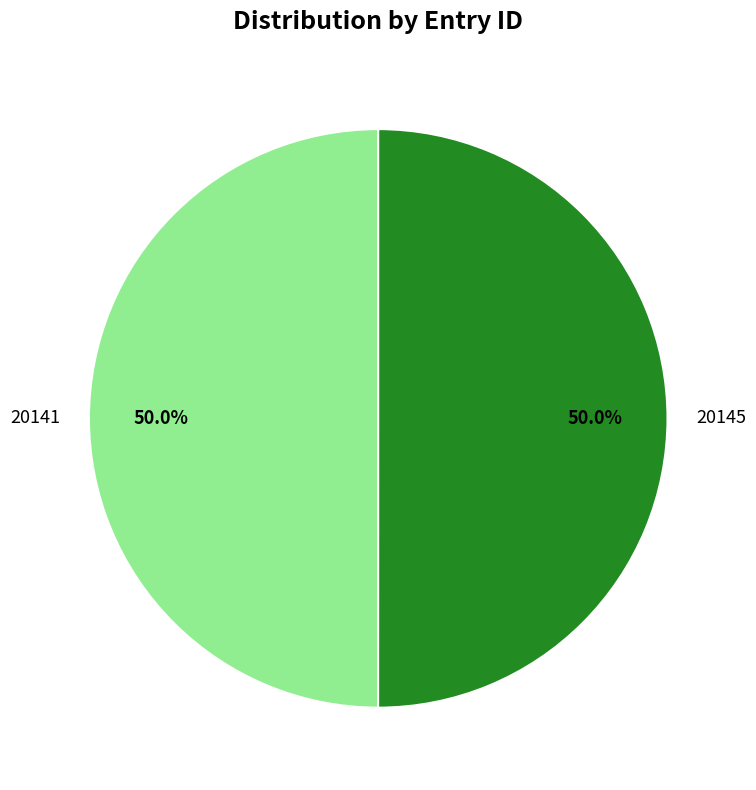

What is the total percentage of 20141 and 20145?

100.0%